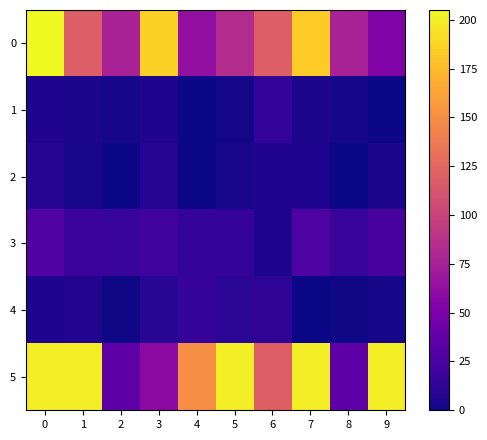

Rank the series at 9 from lowest to highest value.

1, 4, 2, 3, 0, 5